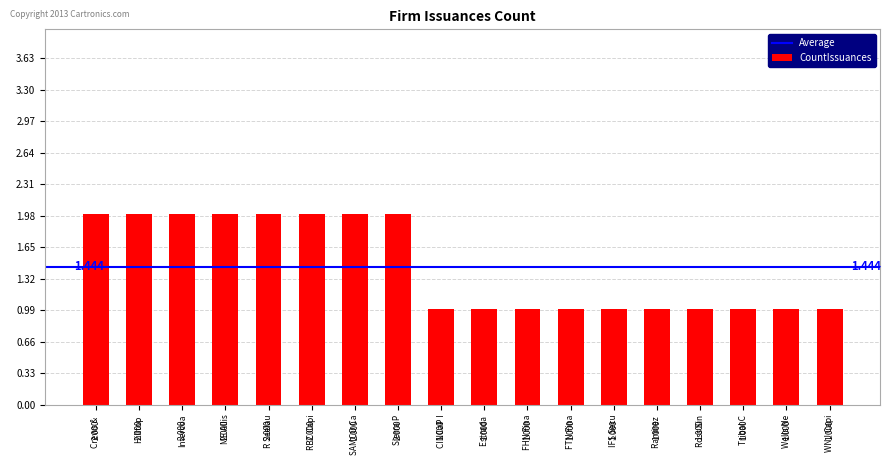

What is the label of the 2nd bar from the right?

Wells Ne